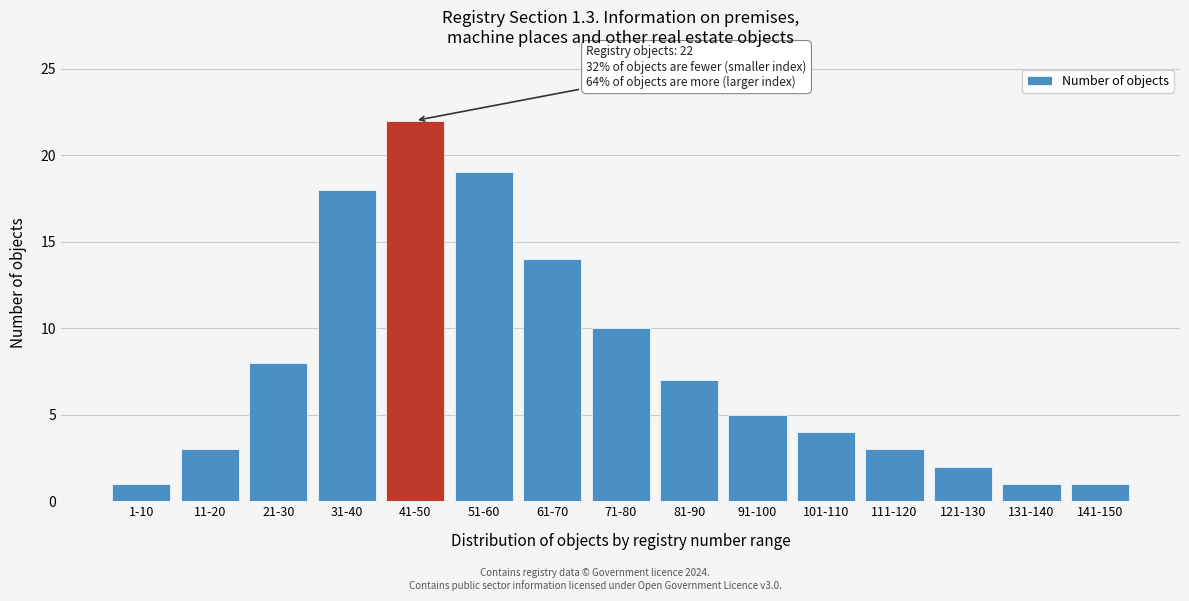

Reading left to right, what are all the values shown in this chart?

1	3	8	18	22	19	14	10	7	5	4	3	2	1	1